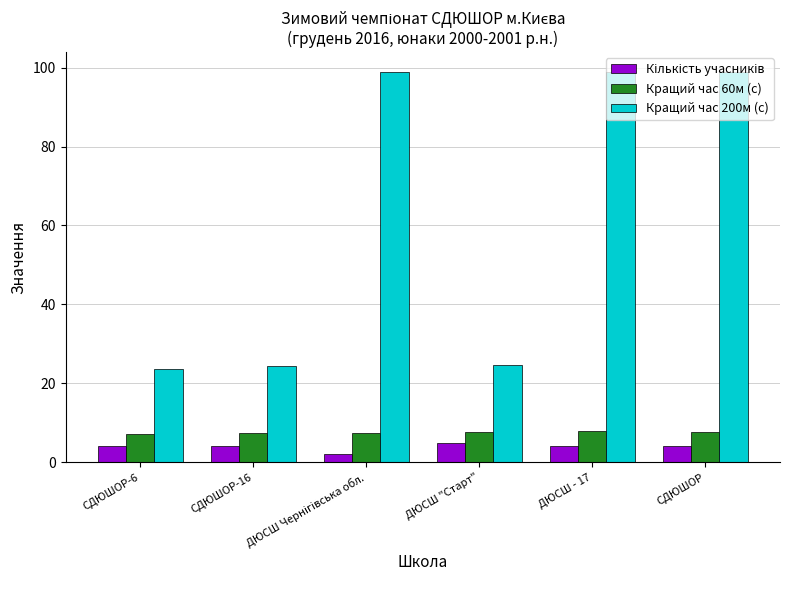

True or false: Кращий час 60м (с) has a value of 7.3 at СДЮШОР-16.

True